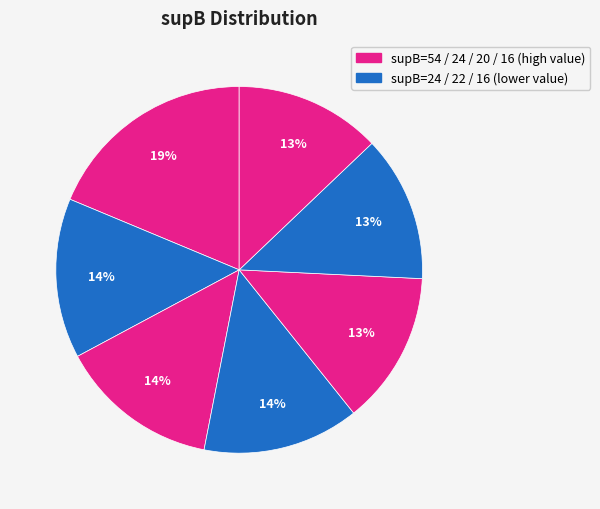

What is the smallest slice in the pie chart?

16